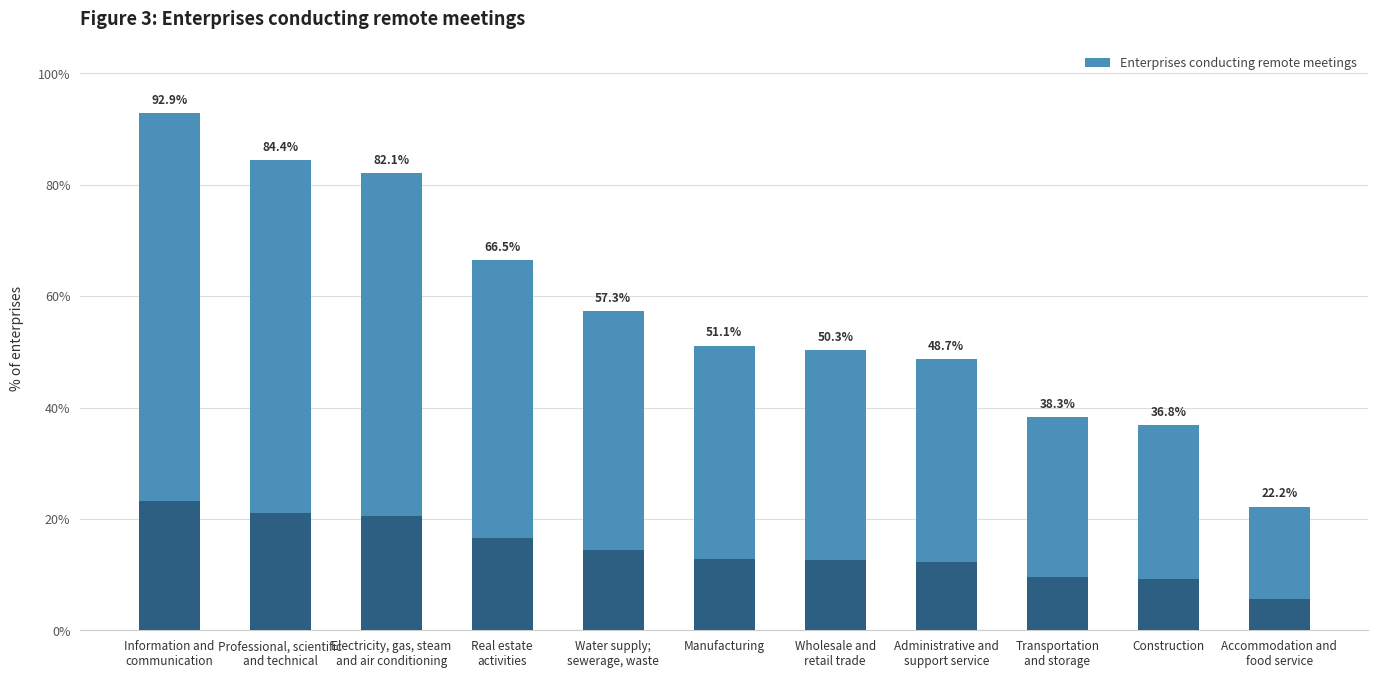

How many data points are less than 51?

5